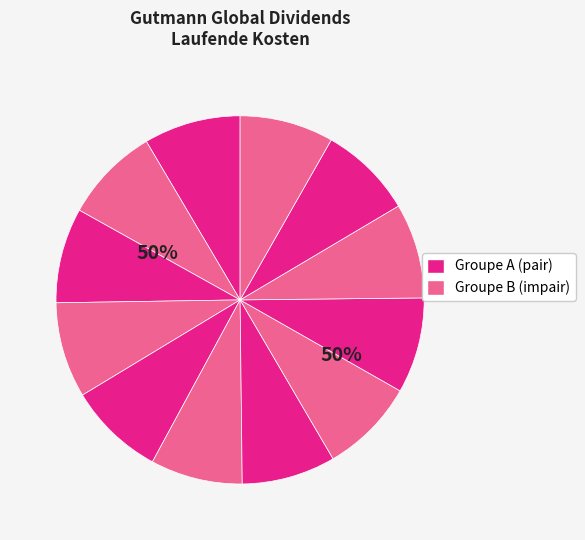

Count the number of slices in the pie.

12